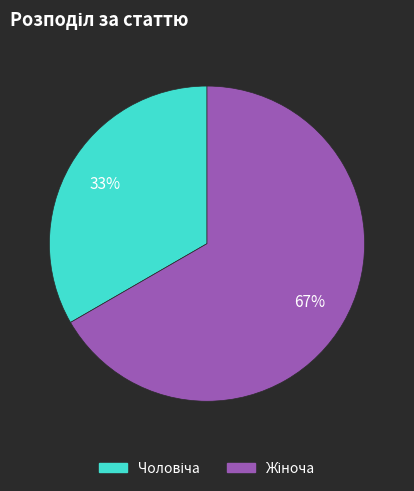

To the nearest percent, what is the average slice percentage?

50%